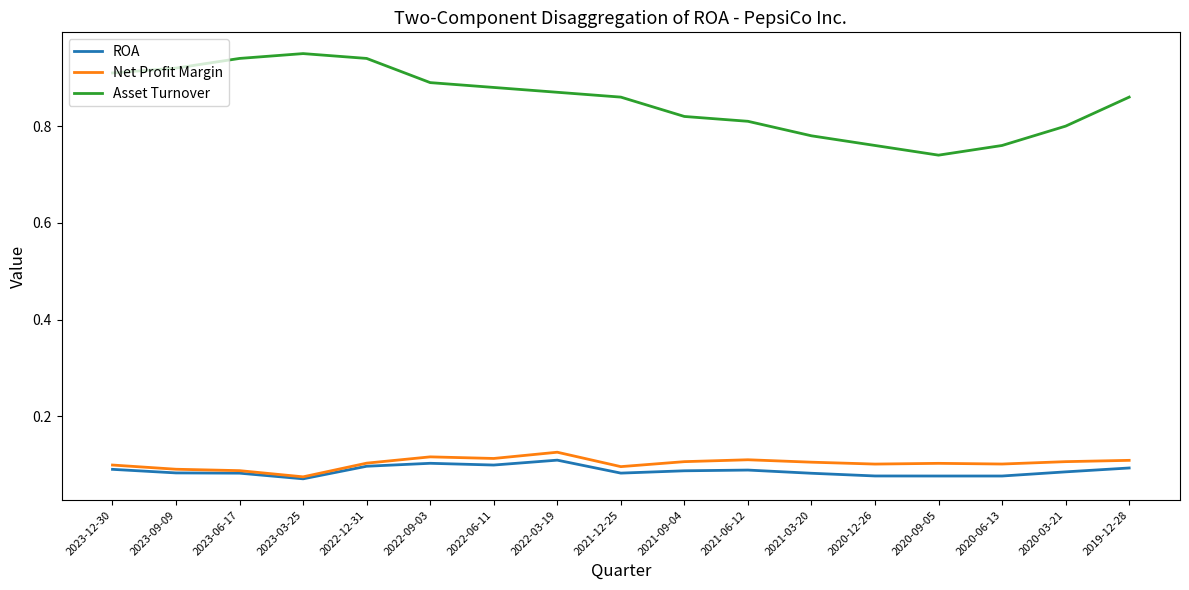

At how many categories does at least one series exceed 0?

17